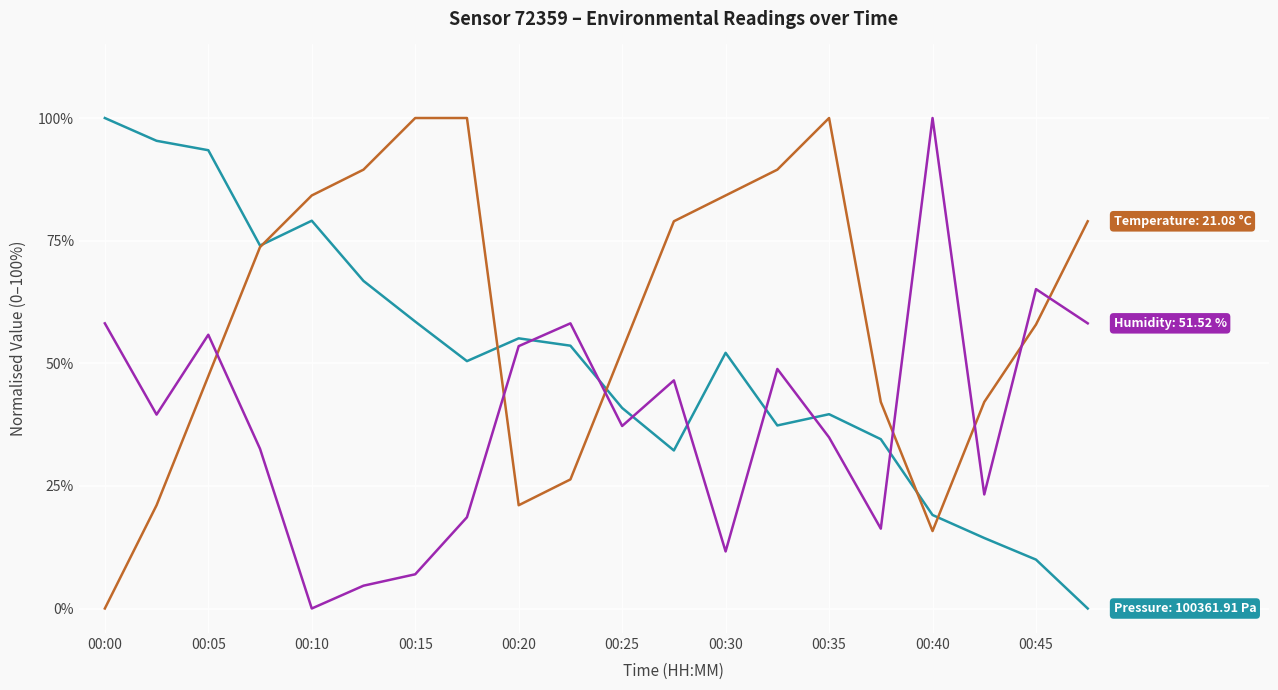

What is the maximum value shown in the chart?

100.0